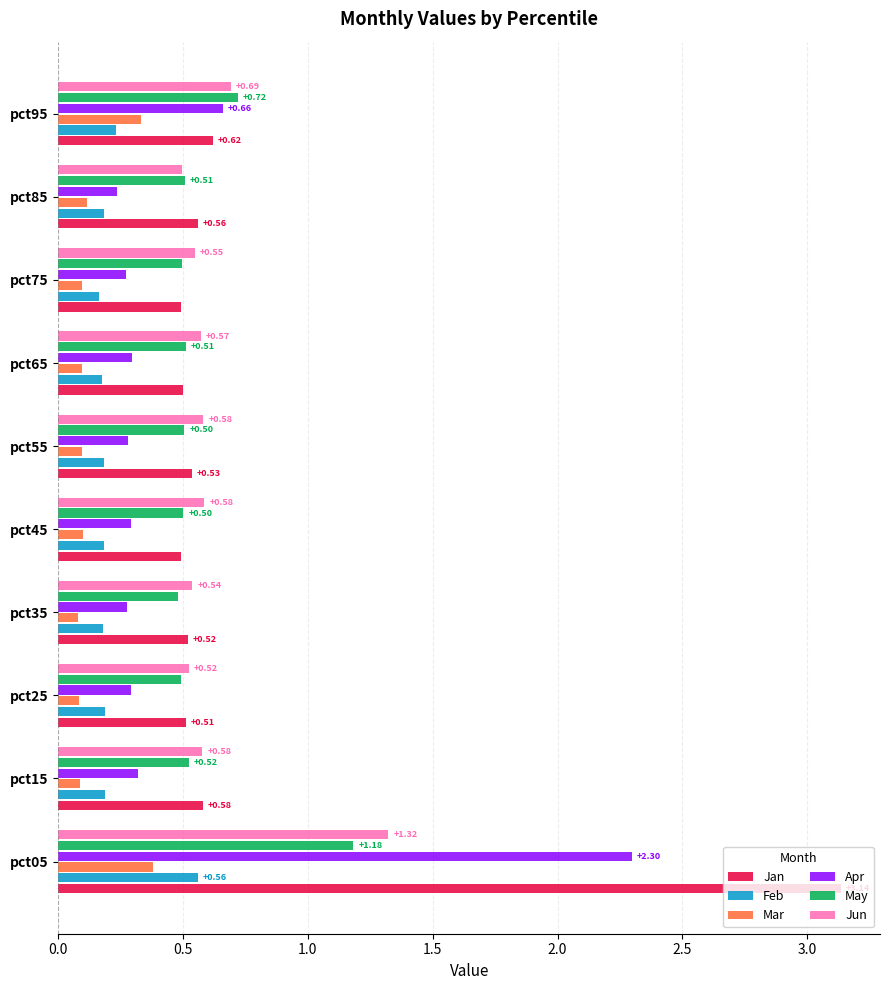

What are all the series names shown in the legend?

Jan, Feb, Mar, Apr, May, Jun